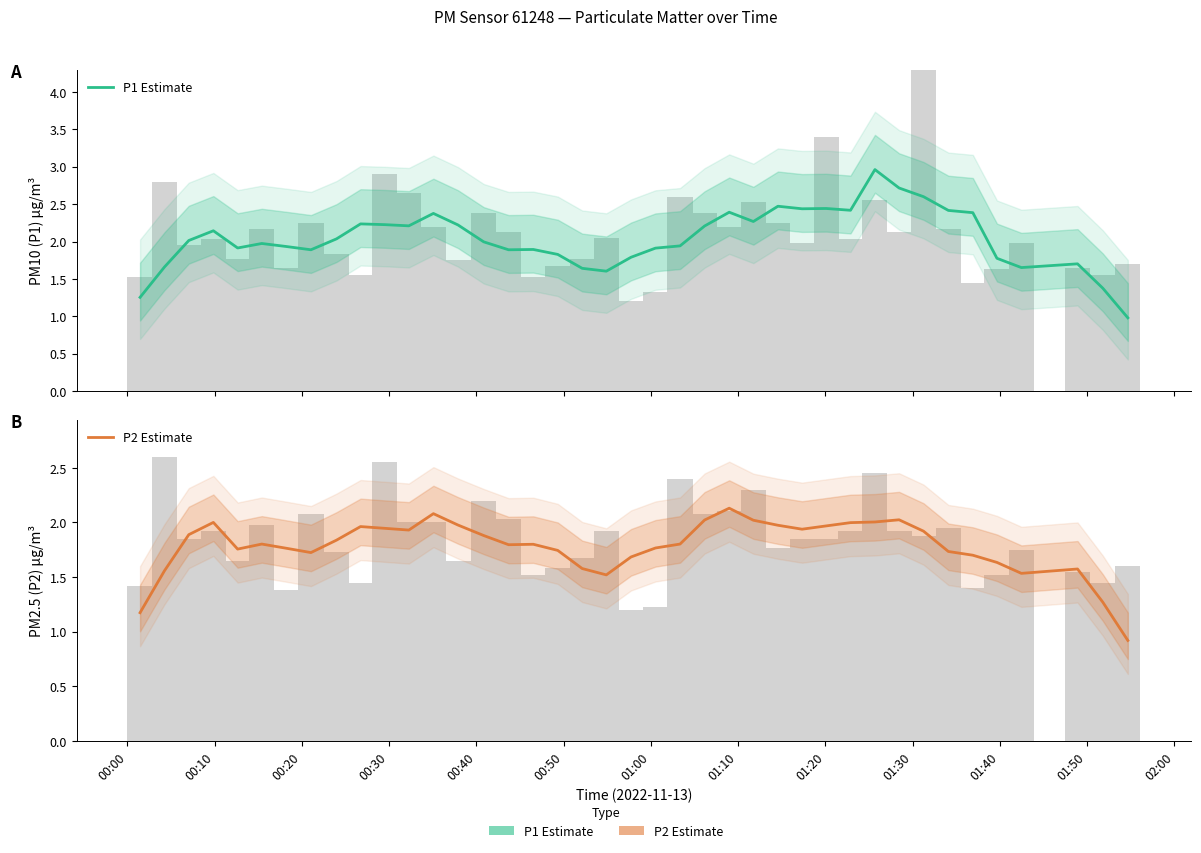

Reading right to left, transcribe all the data shown in this chart.

P1 Estimate: 1.0	1.4	1.7	1.7	1.8	2.4	2.4	2.6	2.7	3.0	2.4	2.4	2.4	2.5	2.3	2.4	2.2	1.9	1.9	1.8	1.6	1.6	1.8	1.9	1.9	2.0	2.2	2.4	2.2	2.2	2.2	2.0	1.9	1.9	2.0	1.9	2.1	2.0	1.7	1.3
P2 Estimate: 0.9	1.3	1.6	1.5	1.6	1.7	1.7	1.9	2.0	2.0	2.0	2.0	1.9	2.0	2.0	2.1	2.0	1.8	1.8	1.7	1.5	1.6	1.7	1.8	1.8	1.9	2.0	2.1	1.9	1.9	2.0	1.8	1.7	1.8	1.8	1.8	2.0	1.9	1.6	1.2